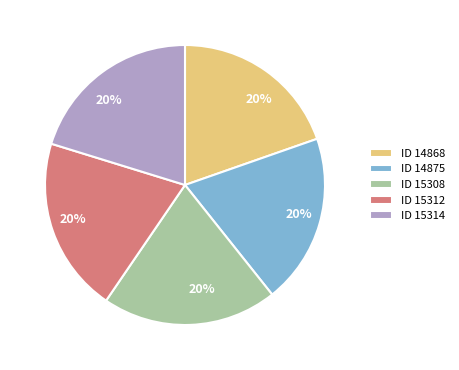

To the nearest percent, what is the average slice percentage?

20%